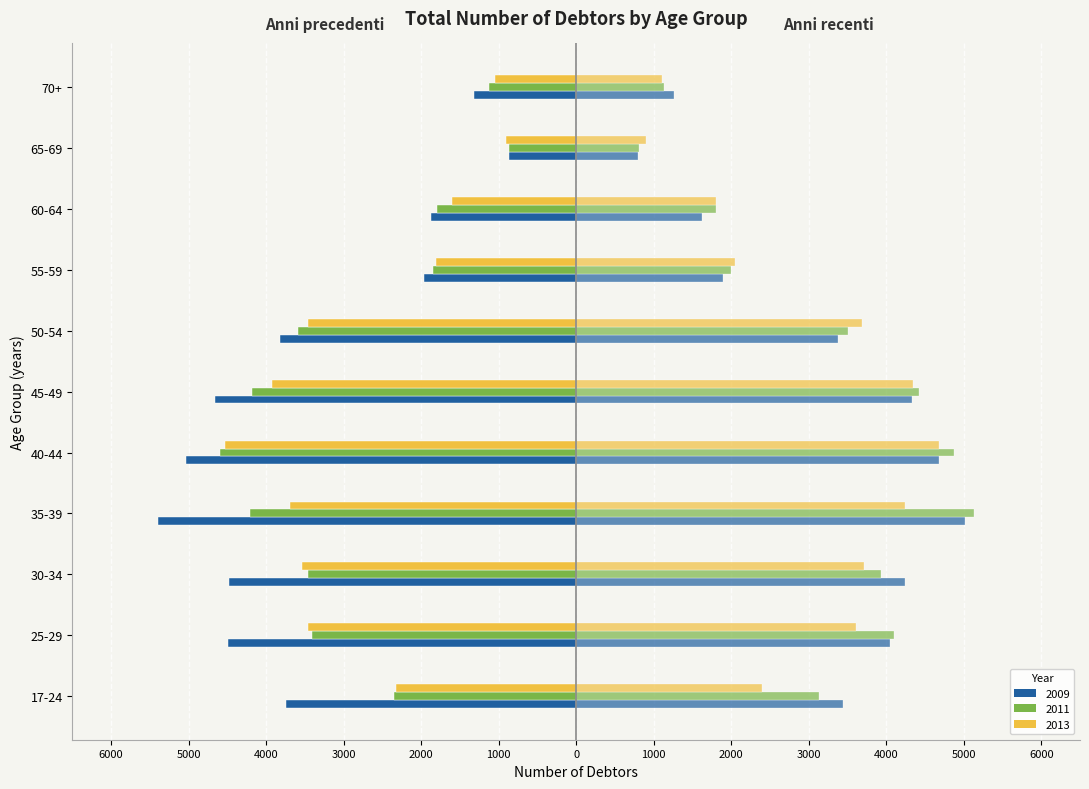

The 2012 series shows 3716 at 30-34. True or false?

True